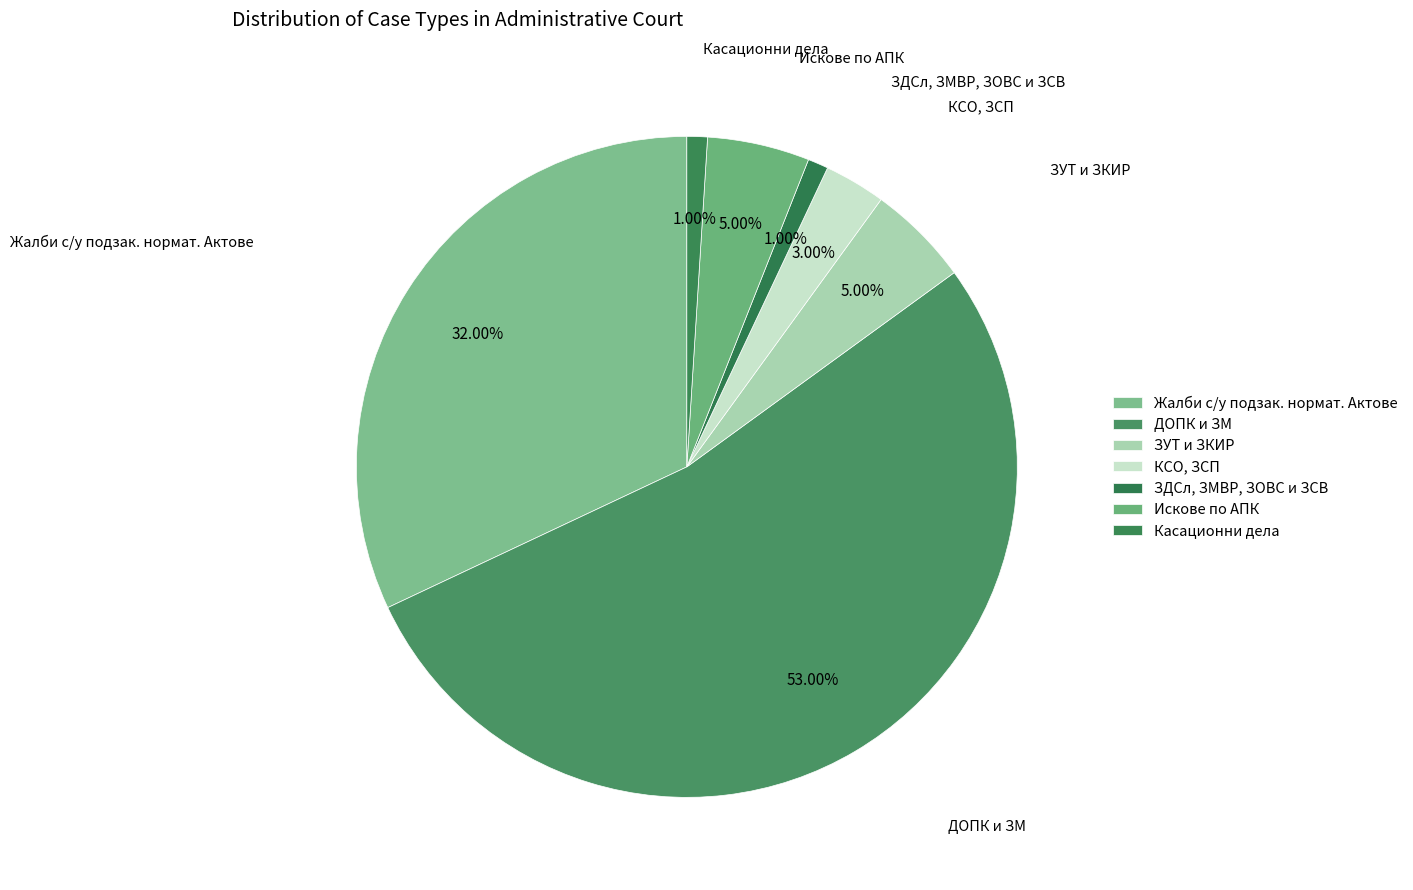

How many segments does this pie chart have?

7